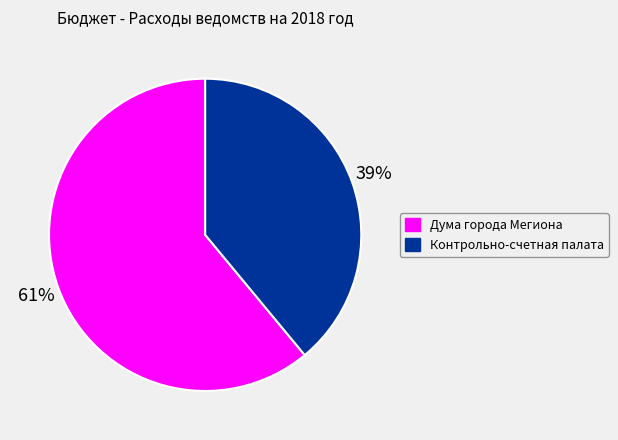

What is the smallest slice in the pie chart?

Контрольно-счетная палата